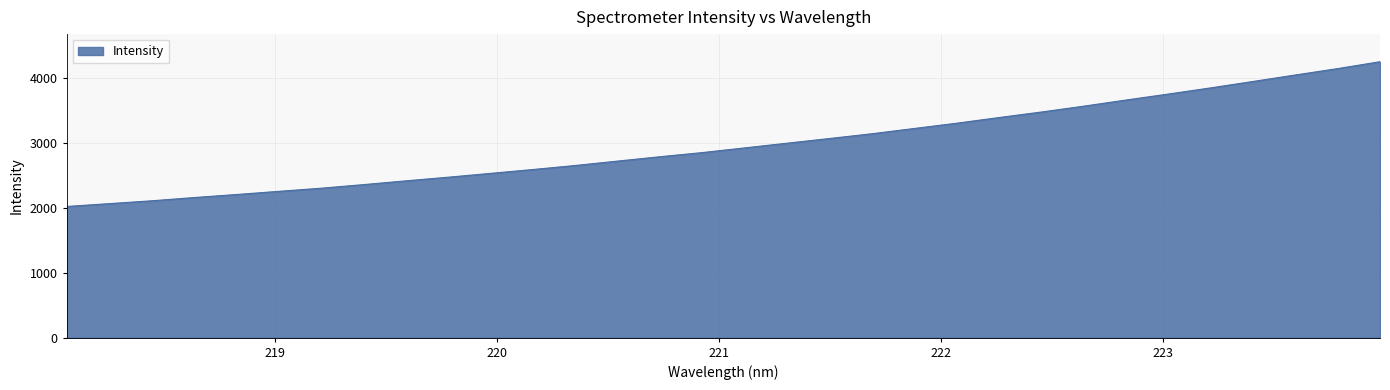

What is the minimum value shown in the chart?

2017.5